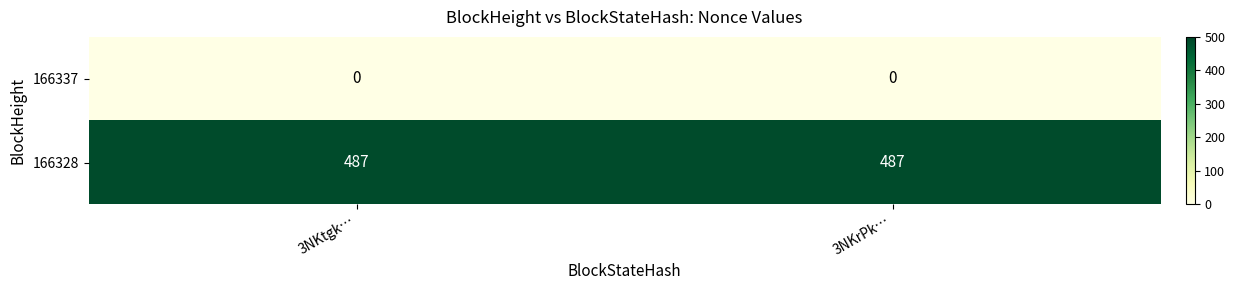

List the series in order of their overall mean, highest first.

166328, 166337